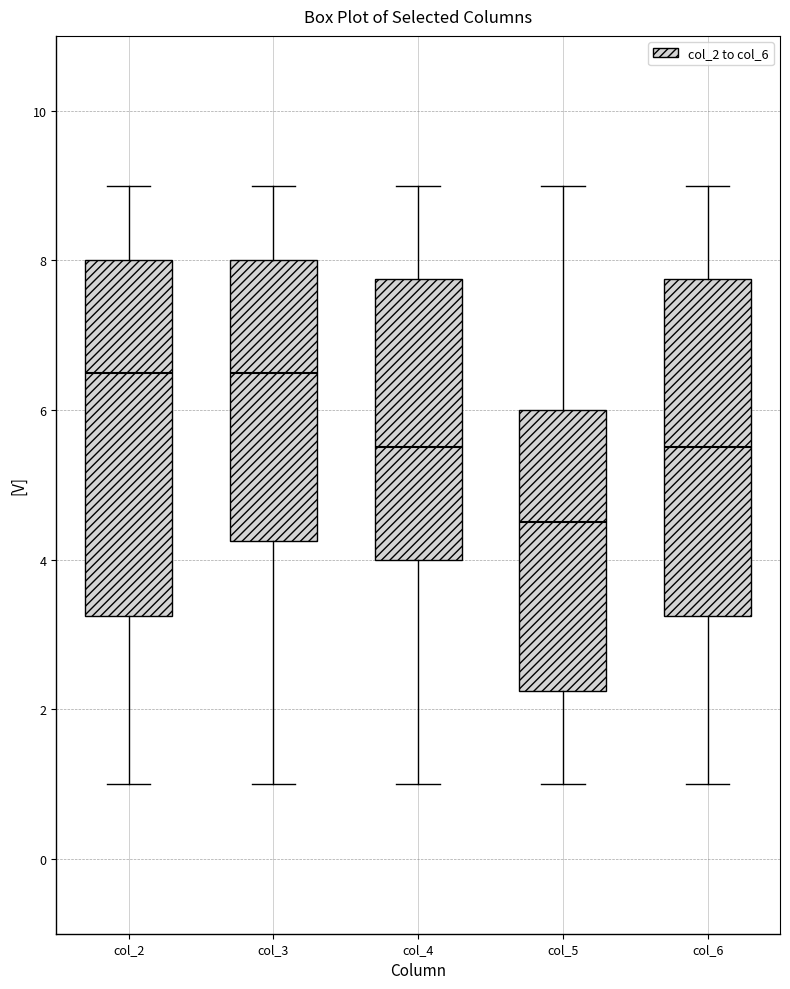

Where does the lower whisker of the box for col_2 end on the y-axis? The values are not printed on the chart, so give them approximately, as read against the axis.

1.0